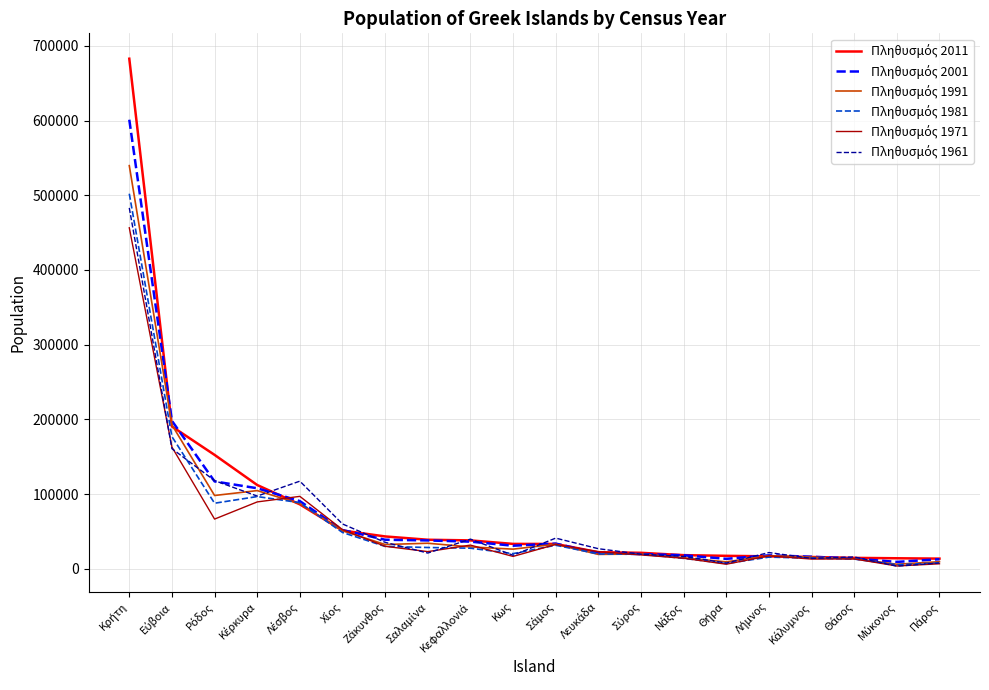

At how many categories does at least one series exceed 291979?

1